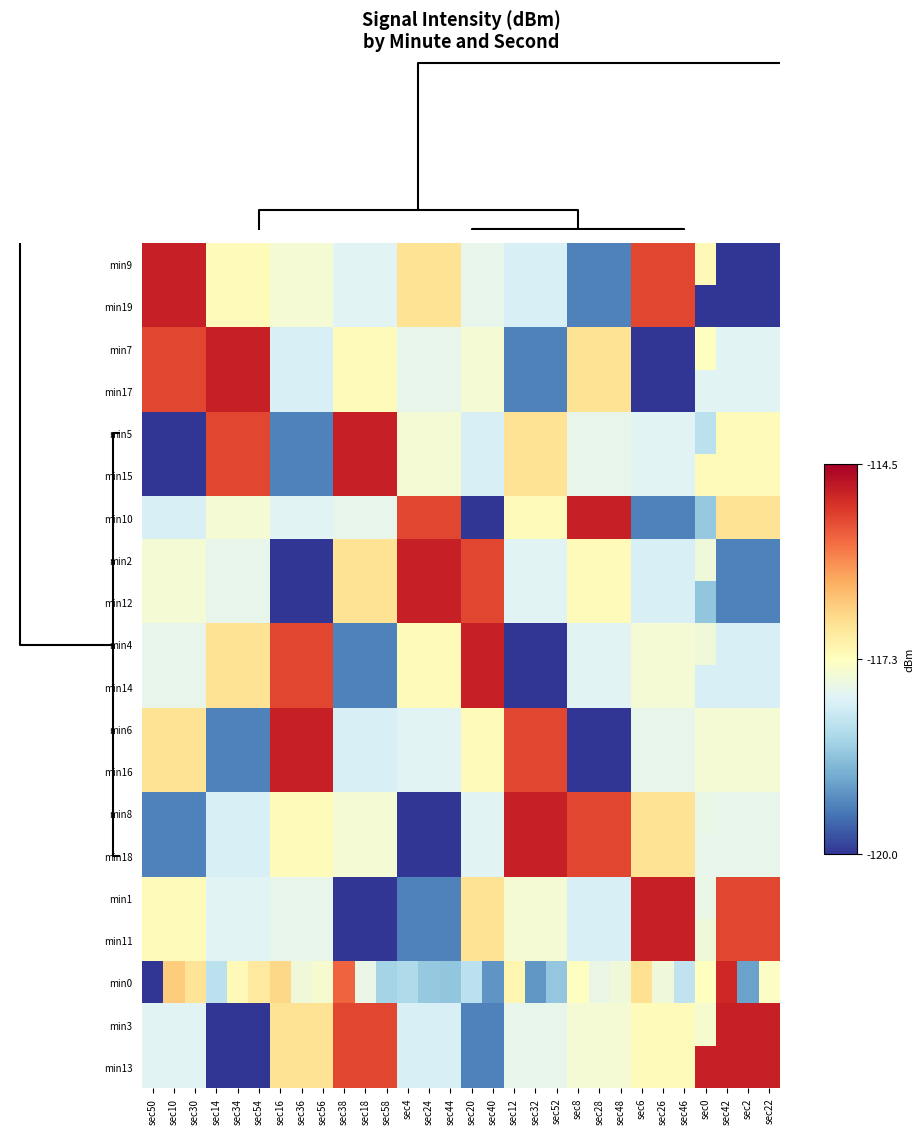

Reading left to right, transcribe all the data shown in this chart.

min9: sec50=-114.9	sec10=-114.9	sec30=-114.9	sec14=-117.2	sec34=-117.2	sec54=-117.2	sec16=-117.5	sec36=-117.5	sec56=-117.5	sec38=-117.8	sec18=-117.8	sec58=-117.8	sec4=-116.8	sec24=-116.8	sec44=-116.8	sec20=-117.7	sec40=-117.7	sec12=-117.9	sec32=-117.9	sec52=-117.9	sec8=-119.3	sec28=-119.3	sec48=-119.3	sec6=-115.3	sec26=-115.3	sec46=-115.3	sec0=-117.2	sec42=-120.0	sec2=-120.0	sec22=-120.0
min19: sec50=-114.9	sec10=-114.9	sec30=-114.9	sec14=-117.2	sec34=-117.2	sec54=-117.2	sec16=-117.5	sec36=-117.5	sec56=-117.5	sec38=-117.8	sec18=-117.8	sec58=-117.8	sec4=-116.8	sec24=-116.8	sec44=-116.8	sec20=-117.7	sec40=-117.7	sec12=-117.9	sec32=-117.9	sec52=-117.9	sec8=-119.3	sec28=-119.3	sec48=-119.3	sec6=-115.3	sec26=-115.3	sec46=-115.3	sec0=-120.0	sec42=-120.0	sec2=-120.0	sec22=-120.0
min7: sec50=-115.3	sec10=-115.3	sec30=-115.3	sec14=-114.9	sec34=-114.9	sec54=-114.9	sec16=-117.9	sec36=-117.9	sec56=-117.9	sec38=-117.2	sec18=-117.2	sec58=-117.2	sec4=-117.7	sec24=-117.7	sec44=-117.7	sec20=-117.5	sec40=-117.5	sec12=-119.3	sec32=-119.3	sec52=-119.3	sec8=-116.8	sec28=-116.8	sec48=-116.8	sec6=-120.0	sec26=-120.0	sec46=-120.0	sec0=-117.3	sec42=-117.8	sec2=-117.8	sec22=-117.8
min17: sec50=-115.3	sec10=-115.3	sec30=-115.3	sec14=-114.9	sec34=-114.9	sec54=-114.9	sec16=-117.9	sec36=-117.9	sec56=-117.9	sec38=-117.2	sec18=-117.2	sec58=-117.2	sec4=-117.7	sec24=-117.7	sec44=-117.7	sec20=-117.5	sec40=-117.5	sec12=-119.3	sec32=-119.3	sec52=-119.3	sec8=-116.8	sec28=-116.8	sec48=-116.8	sec6=-120.0	sec26=-120.0	sec46=-120.0	sec0=-117.8	sec42=-117.8	sec2=-117.8	sec22=-117.8
min5: sec50=-120.0	sec10=-120.0	sec30=-120.0	sec14=-115.3	sec34=-115.3	sec54=-115.3	sec16=-119.3	sec36=-119.3	sec56=-119.3	sec38=-114.9	sec18=-114.9	sec58=-114.9	sec4=-117.5	sec24=-117.5	sec44=-117.5	sec20=-117.9	sec40=-117.9	sec12=-116.8	sec32=-116.8	sec52=-116.8	sec8=-117.7	sec28=-117.7	sec48=-117.7	sec6=-117.8	sec26=-117.8	sec46=-117.8	sec0=-118.2	sec42=-117.2	sec2=-117.2	sec22=-117.2
min15: sec50=-120.0	sec10=-120.0	sec30=-120.0	sec14=-115.3	sec34=-115.3	sec54=-115.3	sec16=-119.3	sec36=-119.3	sec56=-119.3	sec38=-114.9	sec18=-114.9	sec58=-114.9	sec4=-117.5	sec24=-117.5	sec44=-117.5	sec20=-117.9	sec40=-117.9	sec12=-116.8	sec32=-116.8	sec52=-116.8	sec8=-117.7	sec28=-117.7	sec48=-117.7	sec6=-117.8	sec26=-117.8	sec46=-117.8	sec0=-117.2	sec42=-117.2	sec2=-117.2	sec22=-117.2
min10: sec50=-117.9	sec10=-117.9	sec30=-117.9	sec14=-117.5	sec34=-117.5	sec54=-117.5	sec16=-117.8	sec36=-117.8	sec56=-117.8	sec38=-117.7	sec18=-117.7	sec58=-117.7	sec4=-115.3	sec24=-115.3	sec44=-115.3	sec20=-120.0	sec40=-120.0	sec12=-117.2	sec32=-117.2	sec52=-117.2	sec8=-114.9	sec28=-114.9	sec48=-114.9	sec6=-119.3	sec26=-119.3	sec46=-119.3	sec0=-118.6	sec42=-116.8	sec2=-116.8	sec22=-116.8
min2: sec50=-117.5	sec10=-117.5	sec30=-117.5	sec14=-117.7	sec34=-117.7	sec54=-117.7	sec16=-120.0	sec36=-120.0	sec56=-120.0	sec38=-116.8	sec18=-116.8	sec58=-116.8	sec4=-114.9	sec24=-114.9	sec44=-114.9	sec20=-115.3	sec40=-115.3	sec12=-117.8	sec32=-117.8	sec52=-117.8	sec8=-117.2	sec28=-117.2	sec48=-117.2	sec6=-117.9	sec26=-117.9	sec46=-117.9	sec0=-117.6	sec42=-119.3	sec2=-119.3	sec22=-119.3
min12: sec50=-117.5	sec10=-117.5	sec30=-117.5	sec14=-117.7	sec34=-117.7	sec54=-117.7	sec16=-120.0	sec36=-120.0	sec56=-120.0	sec38=-116.8	sec18=-116.8	sec58=-116.8	sec4=-114.9	sec24=-114.9	sec44=-114.9	sec20=-115.3	sec40=-115.3	sec12=-117.8	sec32=-117.8	sec52=-117.8	sec8=-117.2	sec28=-117.2	sec48=-117.2	sec6=-117.9	sec26=-117.9	sec46=-117.9	sec0=-118.6	sec42=-119.3	sec2=-119.3	sec22=-119.3
min4: sec50=-117.7	sec10=-117.7	sec30=-117.7	sec14=-116.8	sec34=-116.8	sec54=-116.8	sec16=-115.3	sec36=-115.3	sec56=-115.3	sec38=-119.3	sec18=-119.3	sec58=-119.3	sec4=-117.2	sec24=-117.2	sec44=-117.2	sec20=-114.9	sec40=-114.9	sec12=-120.0	sec32=-120.0	sec52=-120.0	sec8=-117.8	sec28=-117.8	sec48=-117.8	sec6=-117.5	sec26=-117.5	sec46=-117.5	sec0=-117.5	sec42=-117.9	sec2=-117.9	sec22=-117.9
min14: sec50=-117.7	sec10=-117.7	sec30=-117.7	sec14=-116.8	sec34=-116.8	sec54=-116.8	sec16=-115.3	sec36=-115.3	sec56=-115.3	sec38=-119.3	sec18=-119.3	sec58=-119.3	sec4=-117.2	sec24=-117.2	sec44=-117.2	sec20=-114.9	sec40=-114.9	sec12=-120.0	sec32=-120.0	sec52=-120.0	sec8=-117.8	sec28=-117.8	sec48=-117.8	sec6=-117.5	sec26=-117.5	sec46=-117.5	sec0=-117.9	sec42=-117.9	sec2=-117.9	sec22=-117.9
min6: sec50=-116.8	sec10=-116.8	sec30=-116.8	sec14=-119.3	sec34=-119.3	sec54=-119.3	sec16=-114.9	sec36=-114.9	sec56=-114.9	sec38=-117.9	sec18=-117.9	sec58=-117.9	sec4=-117.8	sec24=-117.8	sec44=-117.8	sec20=-117.2	sec40=-117.2	sec12=-115.3	sec32=-115.3	sec52=-115.3	sec8=-120.0	sec28=-120.0	sec48=-120.0	sec6=-117.7	sec26=-117.7	sec46=-117.7	sec0=-117.5	sec42=-117.5	sec2=-117.5	sec22=-117.5
min16: sec50=-116.8	sec10=-116.8	sec30=-116.8	sec14=-119.3	sec34=-119.3	sec54=-119.3	sec16=-114.9	sec36=-114.9	sec56=-114.9	sec38=-117.9	sec18=-117.9	sec58=-117.9	sec4=-117.8	sec24=-117.8	sec44=-117.8	sec20=-117.2	sec40=-117.2	sec12=-115.3	sec32=-115.3	sec52=-115.3	sec8=-120.0	sec28=-120.0	sec48=-120.0	sec6=-117.7	sec26=-117.7	sec46=-117.7	sec0=-117.5	sec42=-117.5	sec2=-117.5	sec22=-117.5
min8: sec50=-119.3	sec10=-119.3	sec30=-119.3	sec14=-117.9	sec34=-117.9	sec54=-117.9	sec16=-117.2	sec36=-117.2	sec56=-117.2	sec38=-117.5	sec18=-117.5	sec58=-117.5	sec4=-120.0	sec24=-120.0	sec44=-120.0	sec20=-117.8	sec40=-117.8	sec12=-114.9	sec32=-114.9	sec52=-114.9	sec8=-115.3	sec28=-115.3	sec48=-115.3	sec6=-116.8	sec26=-116.8	sec46=-116.8	sec0=-117.7	sec42=-117.7	sec2=-117.7	sec22=-117.7
min18: sec50=-119.3	sec10=-119.3	sec30=-119.3	sec14=-117.9	sec34=-117.9	sec54=-117.9	sec16=-117.2	sec36=-117.2	sec56=-117.2	sec38=-117.5	sec18=-117.5	sec58=-117.5	sec4=-120.0	sec24=-120.0	sec44=-120.0	sec20=-117.8	sec40=-117.8	sec12=-114.9	sec32=-114.9	sec52=-114.9	sec8=-115.3	sec28=-115.3	sec48=-115.3	sec6=-116.8	sec26=-116.8	sec46=-116.8	sec0=-117.7	sec42=-117.7	sec2=-117.7	sec22=-117.7
min1: sec50=-117.2	sec10=-117.2	sec30=-117.2	sec14=-117.8	sec34=-117.8	sec54=-117.8	sec16=-117.7	sec36=-117.7	sec56=-117.7	sec38=-120.0	sec18=-120.0	sec58=-120.0	sec4=-119.3	sec24=-119.3	sec44=-119.3	sec20=-116.8	sec40=-116.8	sec12=-117.5	sec32=-117.5	sec52=-117.5	sec8=-117.9	sec28=-117.9	sec48=-117.9	sec6=-114.9	sec26=-114.9	sec46=-114.9	sec0=-117.7	sec42=-115.3	sec2=-115.3	sec22=-115.3
min11: sec50=-117.2	sec10=-117.2	sec30=-117.2	sec14=-117.8	sec34=-117.8	sec54=-117.8	sec16=-117.7	sec36=-117.7	sec56=-117.7	sec38=-120.0	sec18=-120.0	sec58=-120.0	sec4=-119.3	sec24=-119.3	sec44=-119.3	sec20=-116.8	sec40=-116.8	sec12=-117.5	sec32=-117.5	sec52=-117.5	sec8=-117.9	sec28=-117.9	sec48=-117.9	sec6=-114.9	sec26=-114.9	sec46=-114.9	sec0=-117.6	sec42=-115.3	sec2=-115.3	sec22=-115.3
min0: sec50=-120.0	sec10=-116.5	sec30=-116.8	sec14=-118.2	sec34=-117.2	sec54=-116.9	sec16=-116.7	sec36=-117.6	sec56=-117.5	sec38=-115.6	sec18=-117.7	sec58=-118.4	sec4=-118.3	sec24=-118.6	sec44=-118.6	sec20=-118.2	sec40=-119.2	sec12=-117.1	sec32=-119.2	sec52=-118.6	sec8=-117.3	sec28=-117.7	sec48=-117.5	sec6=-116.8	sec26=-117.6	sec46=-118.2	sec0=-117.3	sec42=-115.0	sec2=-119.0	sec22=-117.3
min3: sec50=-117.8	sec10=-117.8	sec30=-117.8	sec14=-120.0	sec34=-120.0	sec54=-120.0	sec16=-116.8	sec36=-116.8	sec56=-116.8	sec38=-115.3	sec18=-115.3	sec58=-115.3	sec4=-117.9	sec24=-117.9	sec44=-117.9	sec20=-119.3	sec40=-119.3	sec12=-117.7	sec32=-117.7	sec52=-117.7	sec8=-117.5	sec28=-117.5	sec48=-117.5	sec6=-117.2	sec26=-117.2	sec46=-117.2	sec0=-117.5	sec42=-114.9	sec2=-114.9	sec22=-114.9
min13: sec50=-117.8	sec10=-117.8	sec30=-117.8	sec14=-120.0	sec34=-120.0	sec54=-120.0	sec16=-116.8	sec36=-116.8	sec56=-116.8	sec38=-115.3	sec18=-115.3	sec58=-115.3	sec4=-117.9	sec24=-117.9	sec44=-117.9	sec20=-119.3	sec40=-119.3	sec12=-117.7	sec32=-117.7	sec52=-117.7	sec8=-117.5	sec28=-117.5	sec48=-117.5	sec6=-117.2	sec26=-117.2	sec46=-117.2	sec0=-114.9	sec42=-114.9	sec2=-114.9	sec22=-114.9